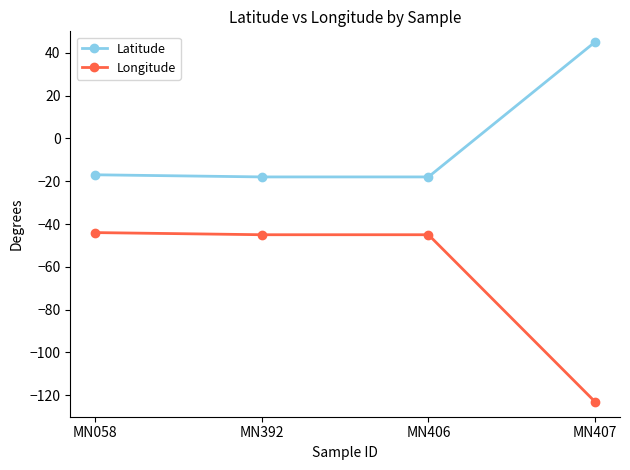

Which series has the largest total across all categories?

Latitude